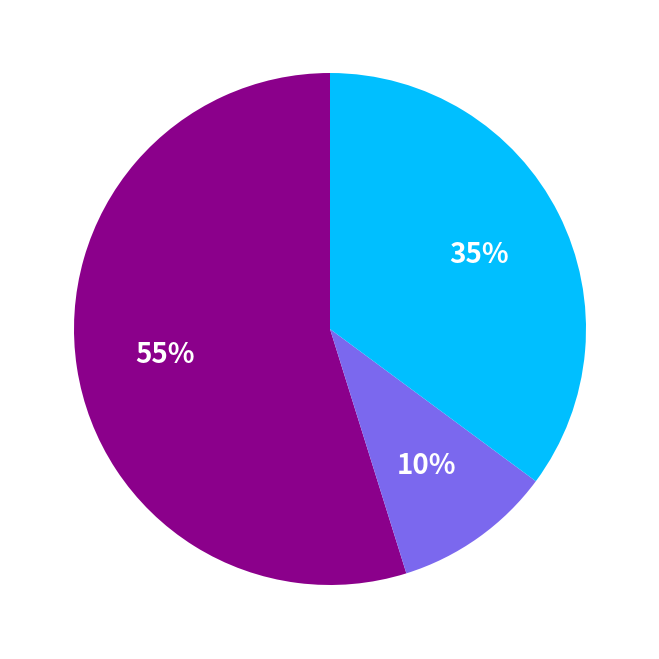

Count the number of slices in the pie.

3